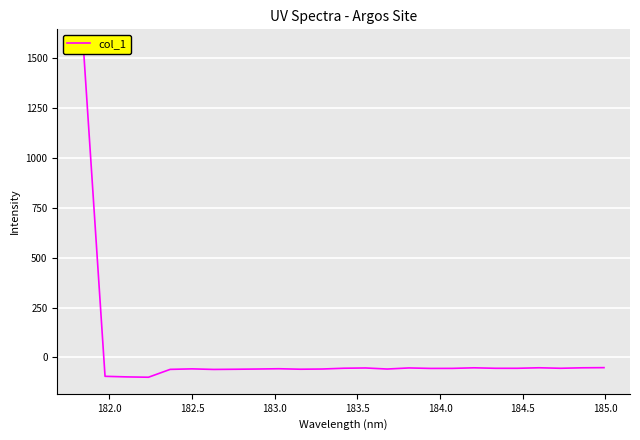

What is the minimum value shown in the chart?

-99.7